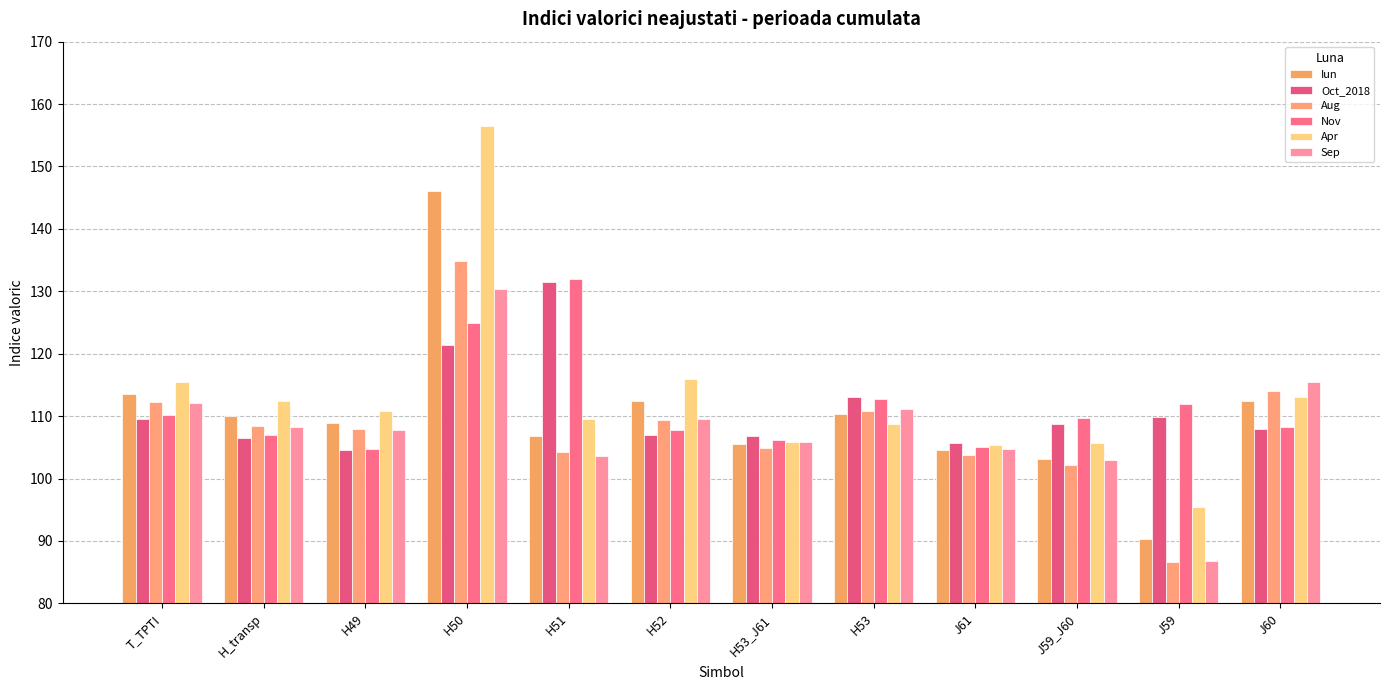

What is the approximate value of Apr at J59_J60?

105.7